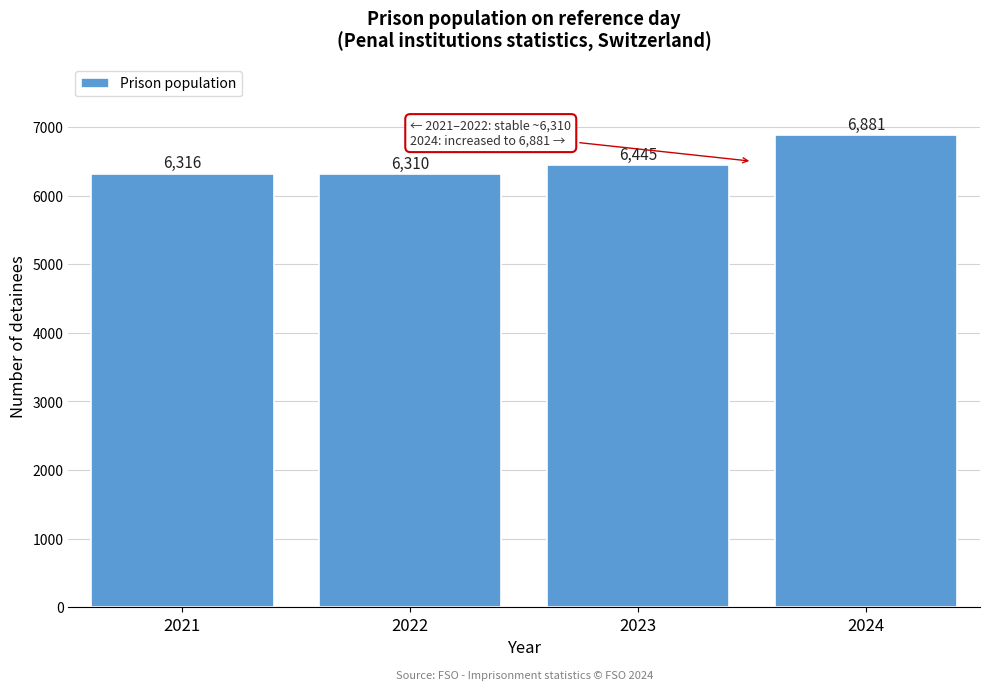

Reading right to left, what are all the values shown in this chart?

2024=6881	2023=6445	2022=6310	2021=6316